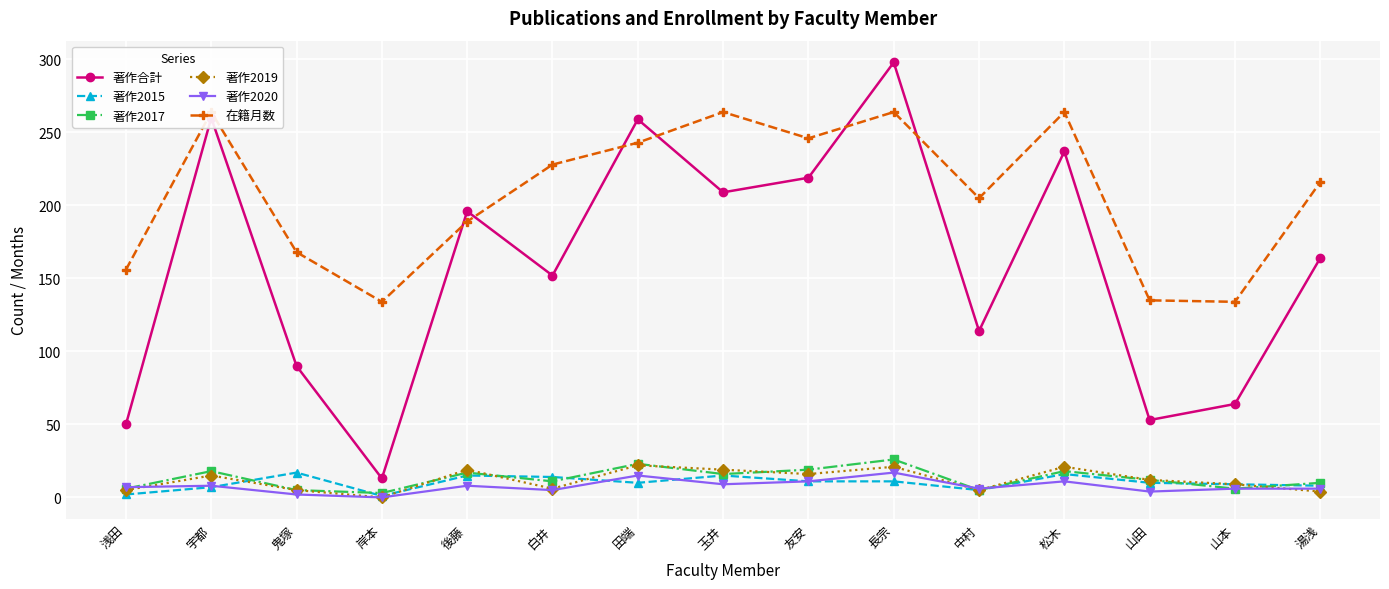

Which series changed the most between 田端 and 松木?

著作合計